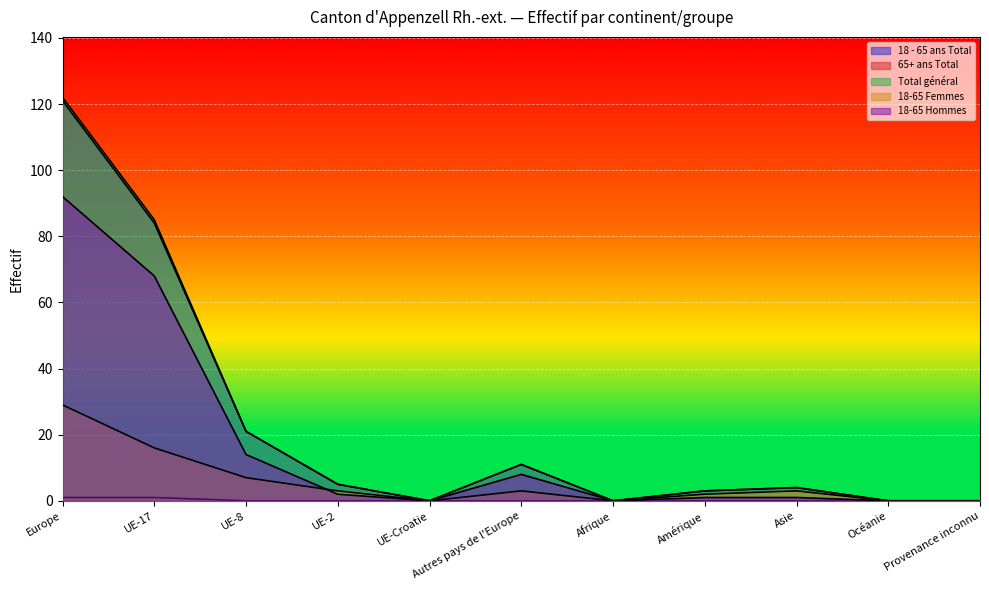

How many interior local peaks does the 18-65 Hommes series have?

1